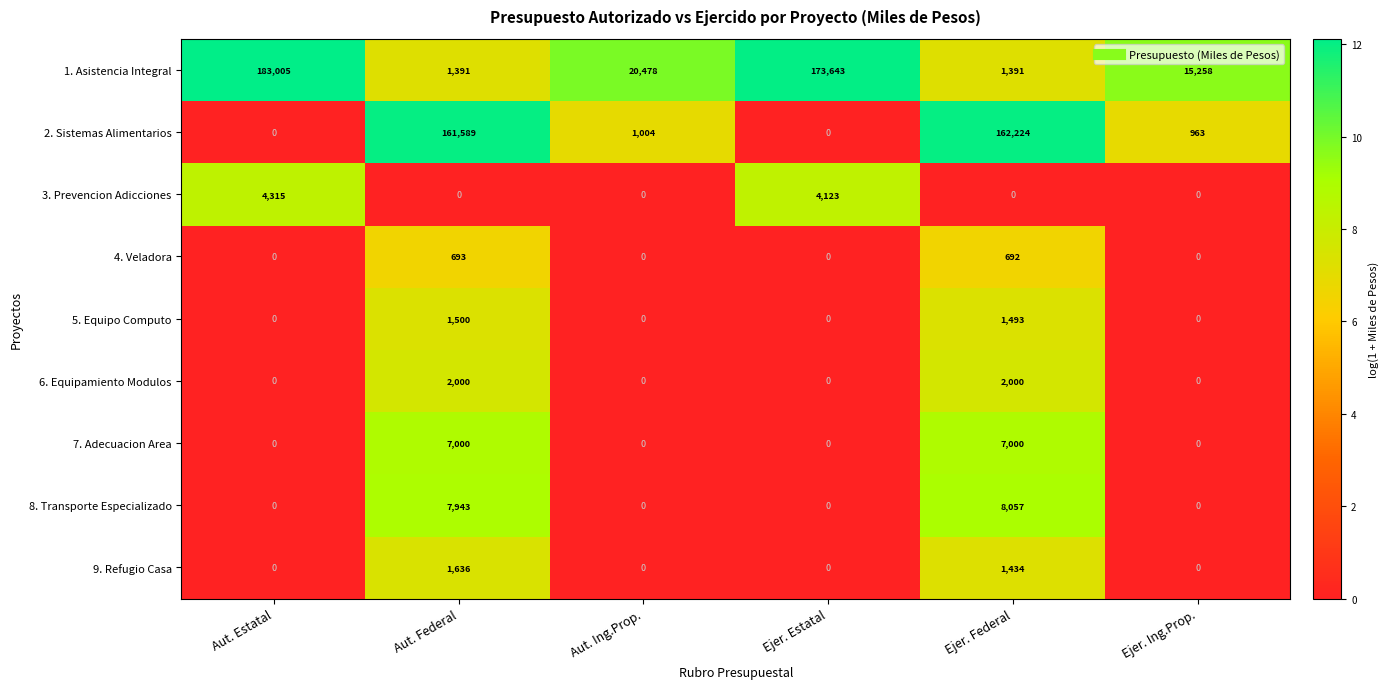

The 4. Veladora series shows 693 at Aut. Federal. True or false?

True